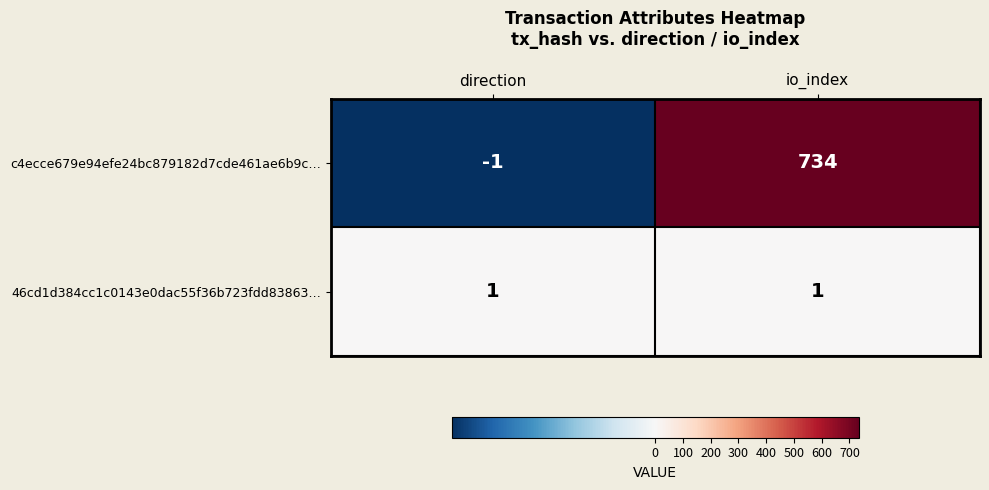

Which series has the largest total across all categories?

c4ecce679e94efe24bc879182d7cde461ae6b9c…